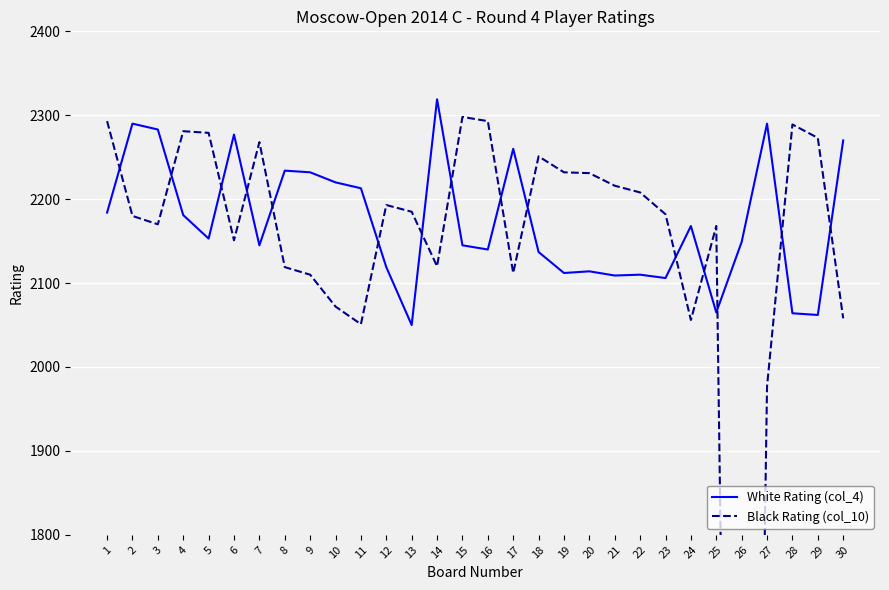

What is the total value across all series at 15?

4443